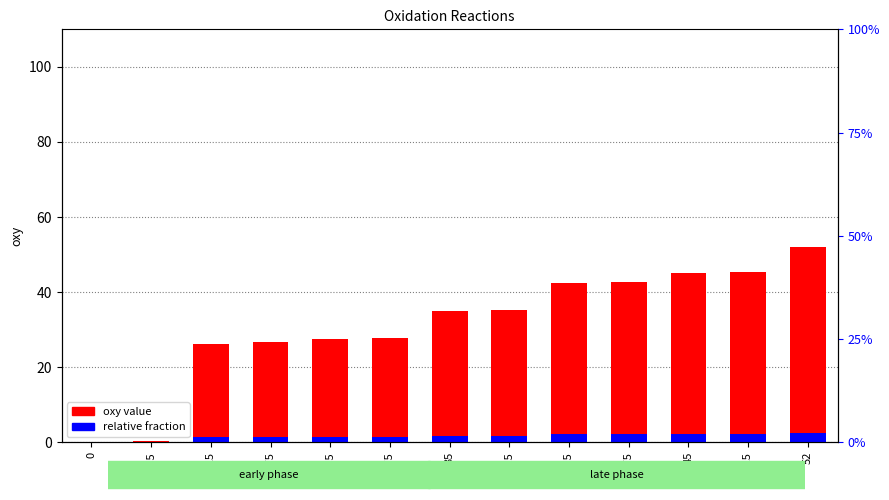

What is the difference between the oxy value values at 0.25 and 26.75?

26.5